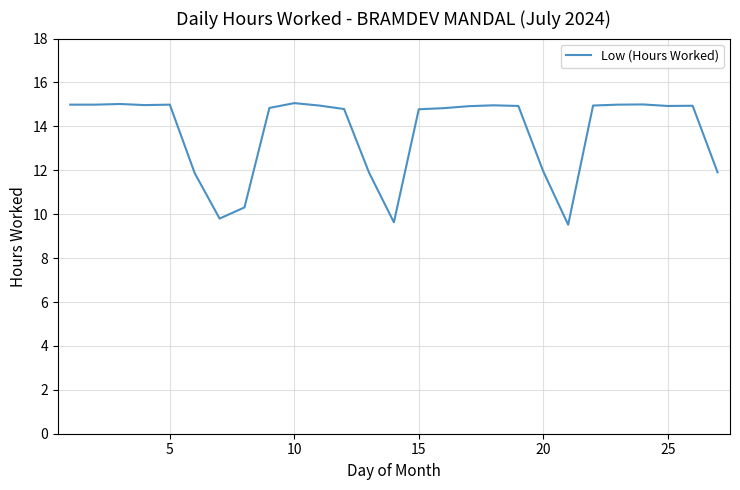

What is the difference between the maximum and minimum values?

5.5